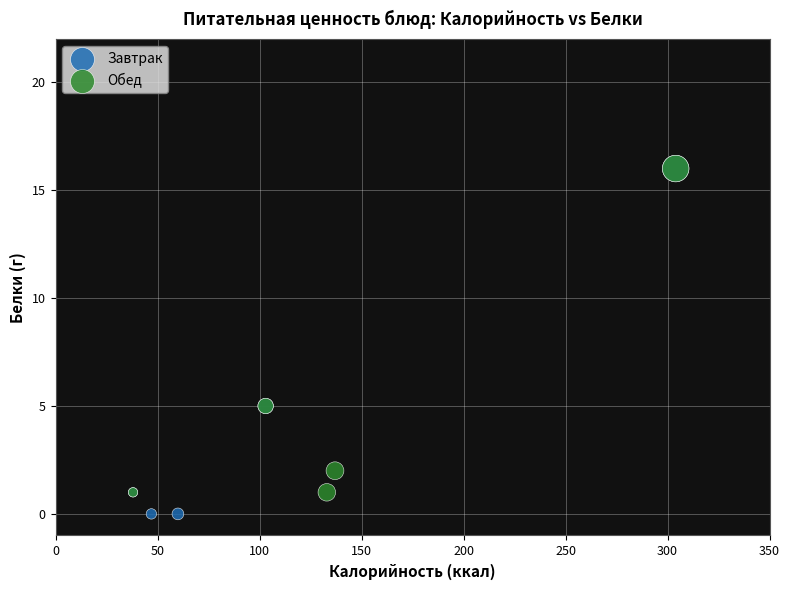

Which series contains the lowest Y value?

Завтрак